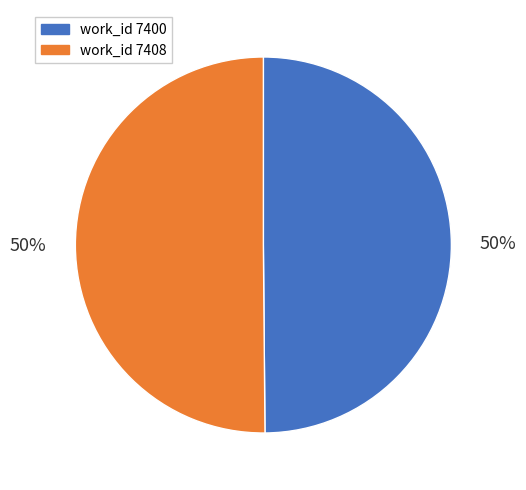

To the nearest percent, what is the average slice percentage?

50%